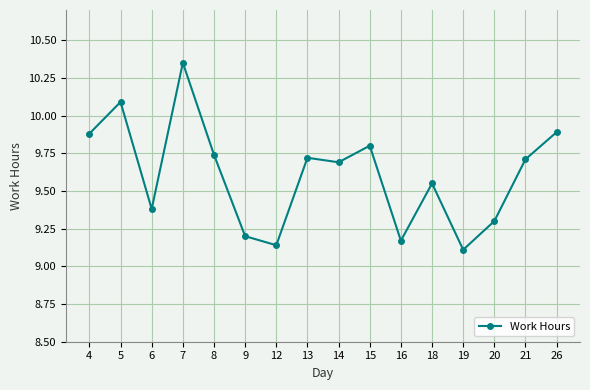

At which category does the chart reach its peak across all series?

7